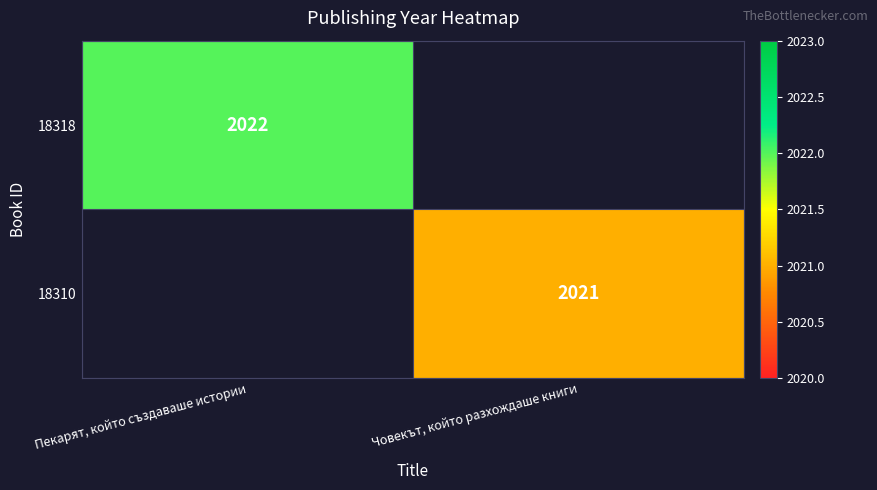

At which category is the sum across all series the highest?

Пекарят, който създаваше истории